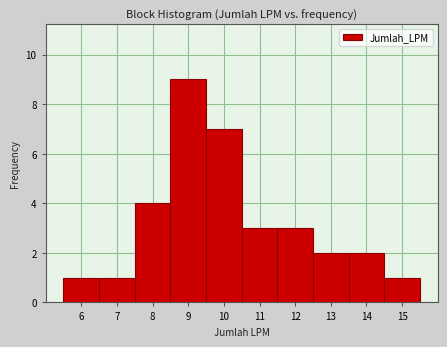

Over which range of the x-axis is the bar tallest?

8.5 to 9.5